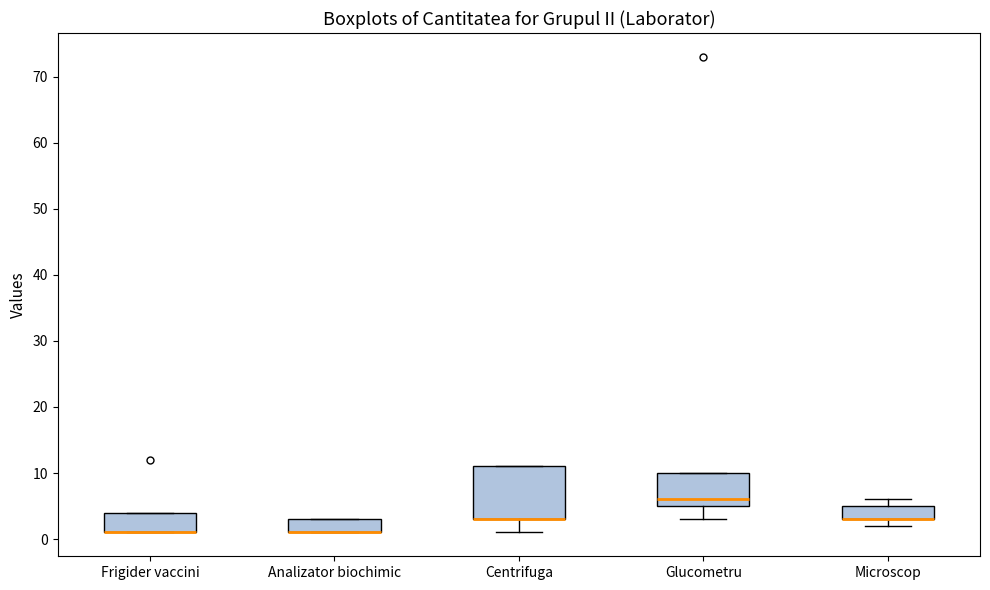

Which box is the tallest, from its lower edge to its upper edge?

Centrifuga